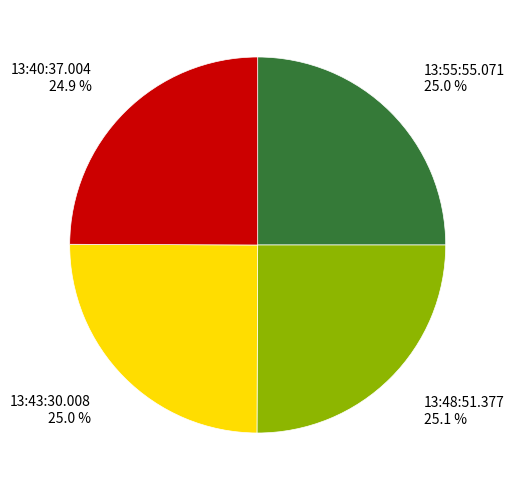

Is there a majority slice in this chart?

No